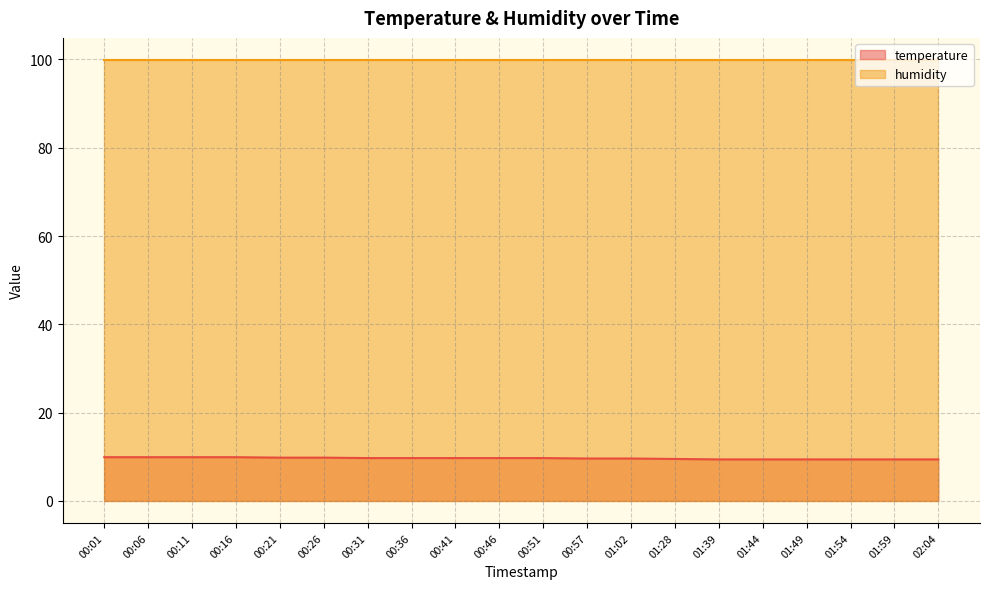

How many lines are shown in the chart?

2